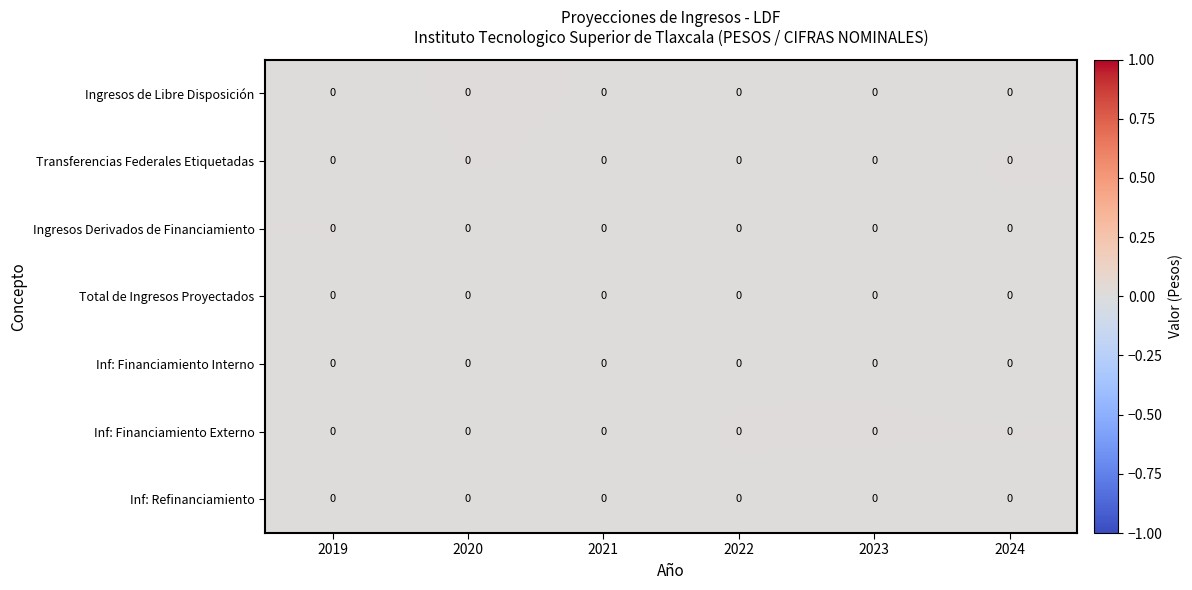

Reading left to right, what are all the values shown in this chart?

Ingresos de Libre Disposición: 2019=0.0	2020=0.0	2021=0.0	2022=0.0	2023=0.0	2024=0.0
Transferencias Federales Etiquetadas: 2019=0.0	2020=0.0	2021=0.0	2022=0.0	2023=0.0	2024=0.0
Ingresos Derivados de Financiamiento: 2019=0.0	2020=0.0	2021=0.0	2022=0.0	2023=0.0	2024=0.0
Total de Ingresos Proyectados: 2019=0.0	2020=0.0	2021=0.0	2022=0.0	2023=0.0	2024=0.0
Inf: Financiamiento Interno: 2019=0.0	2020=0.0	2021=0.0	2022=0.0	2023=0.0	2024=0.0
Inf: Financiamiento Externo: 2019=0.0	2020=0.0	2021=0.0	2022=0.0	2023=0.0	2024=0.0
Inf: Refinanciamiento: 2019=0.0	2020=0.0	2021=0.0	2022=0.0	2023=0.0	2024=0.0